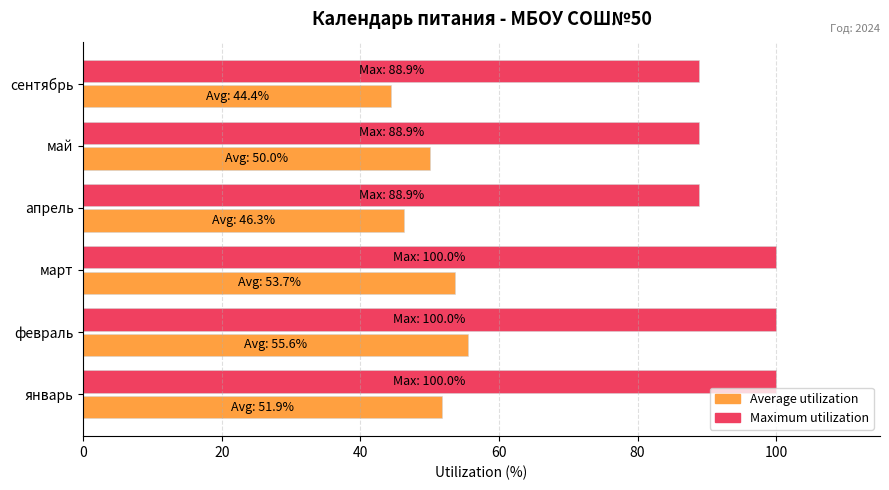

What is the minimum value shown in the chart?

44.4